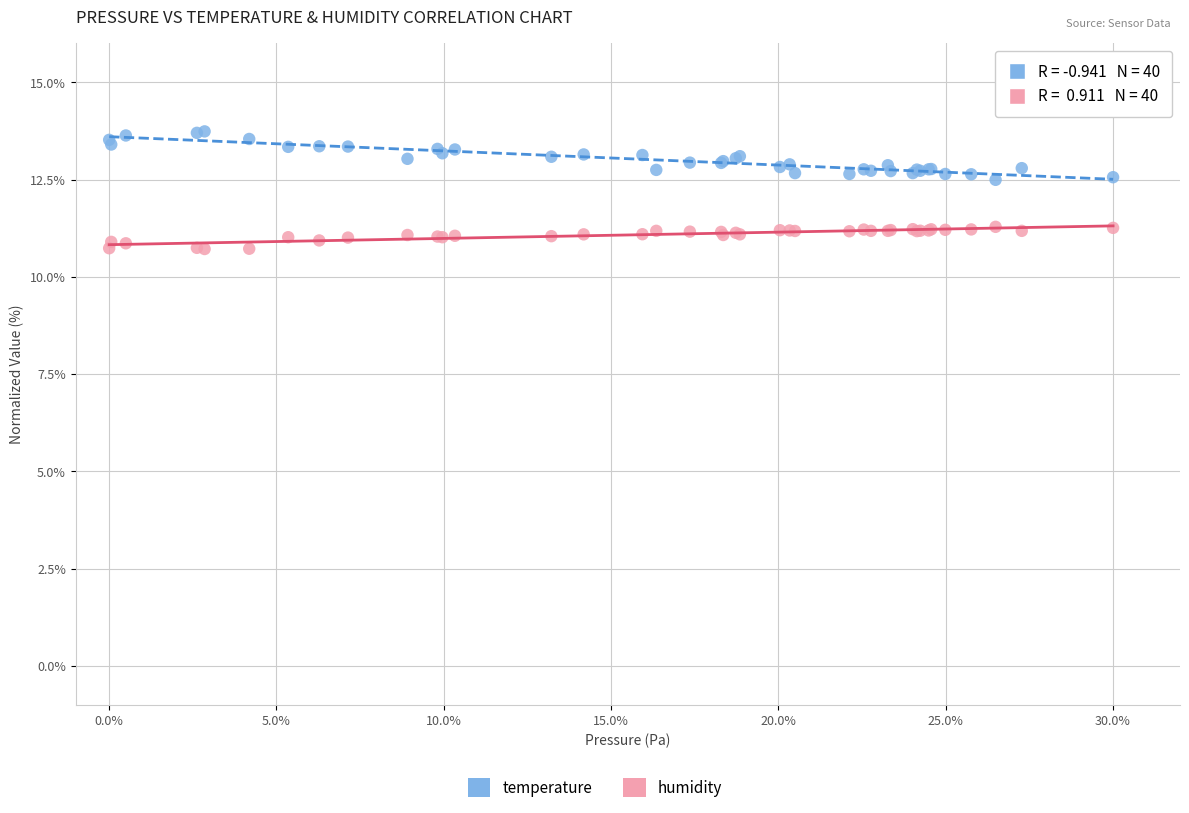

Which series contains the lowest Y value?

humidity